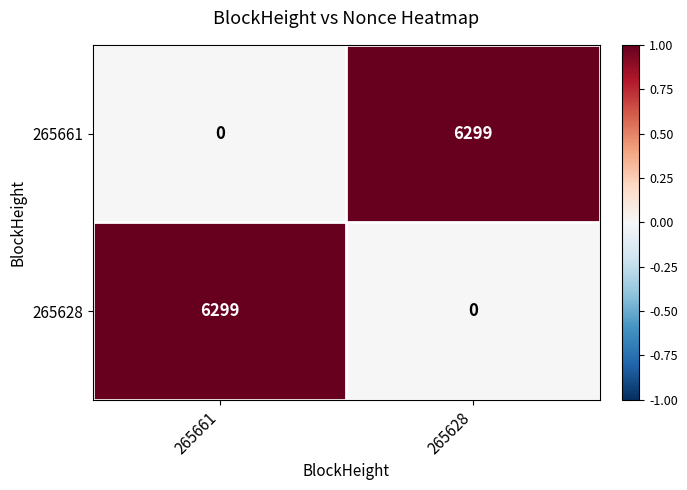

Which category has the highest value in the 265628 series?

265661